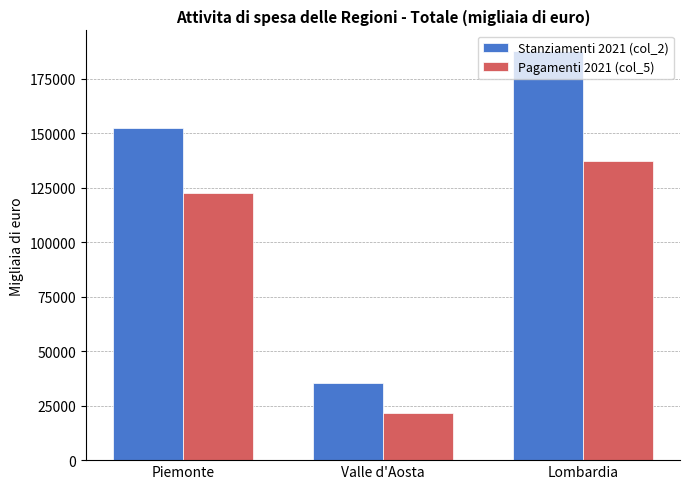

Reading left to right, list all the values displayed in this chart.

Stanziamenti 2021 (col_2): Piemonte=152426.3	Valle d'Aosta=35224.1	Lombardia=187723.8
Pagamenti 2021 (col_5): Piemonte=122431.0	Valle d'Aosta=21704.5	Lombardia=137248.3